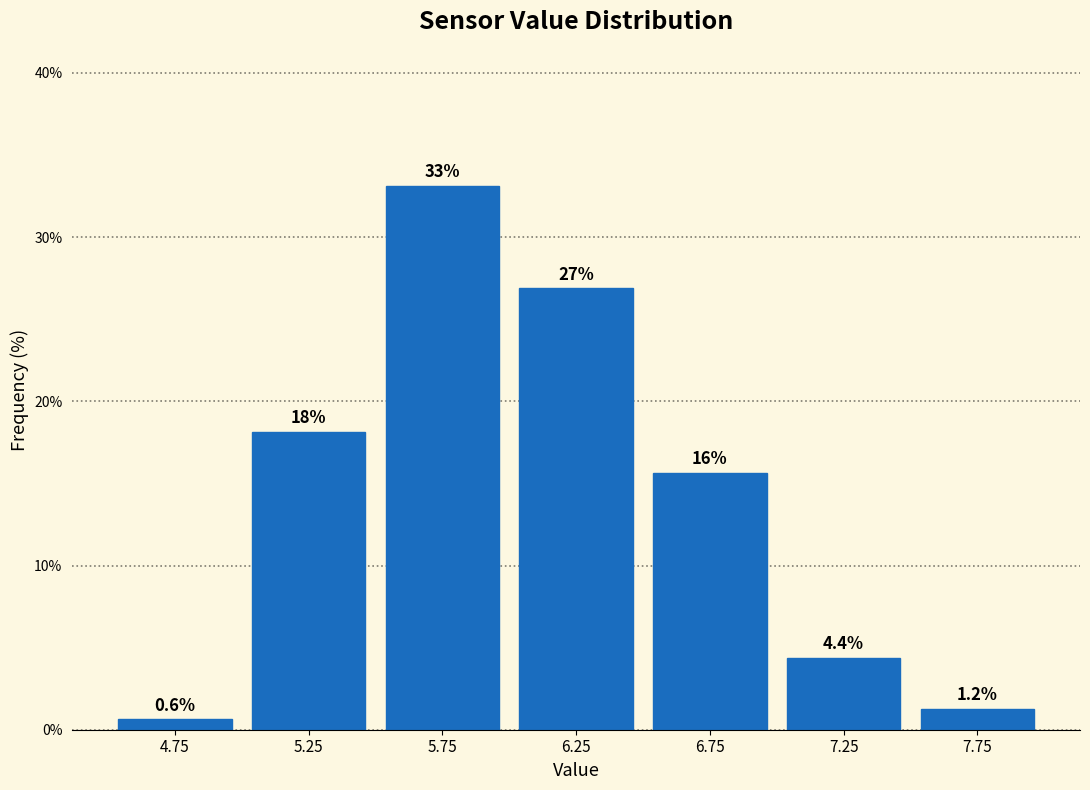

Over which range of the x-axis is the bar tallest?

5.5 to 6.0